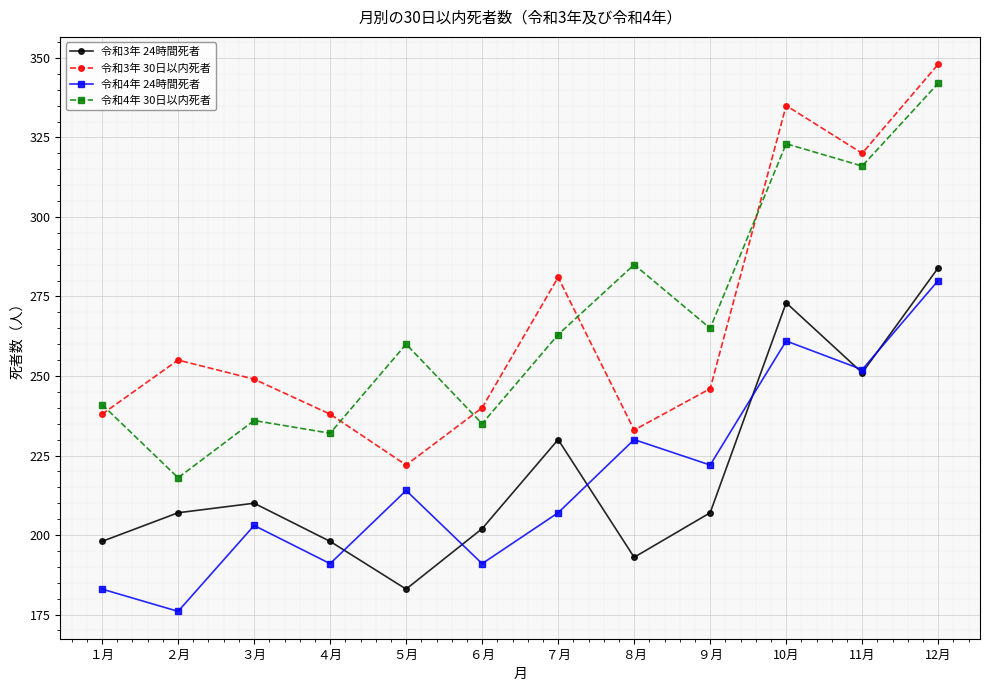

True or false: 令和4年 30日以内死者 and 令和4年 24時間死者 cross at least once.

False